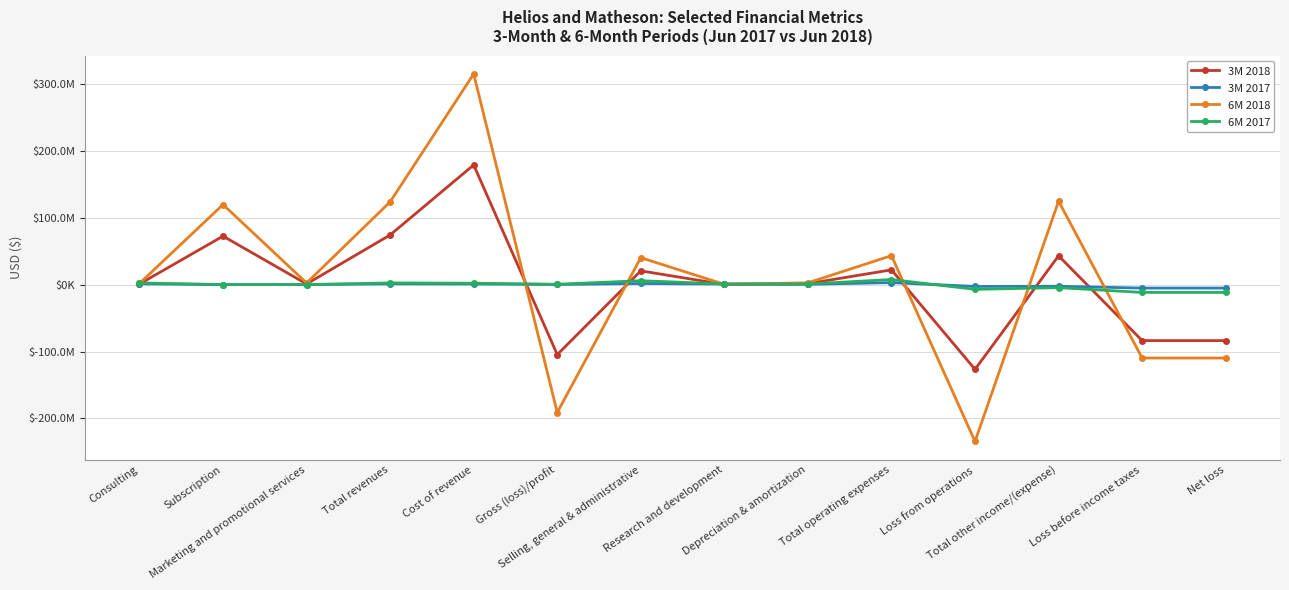

The value of 6M 2018 at Subscription is 119566087. True or false?

True